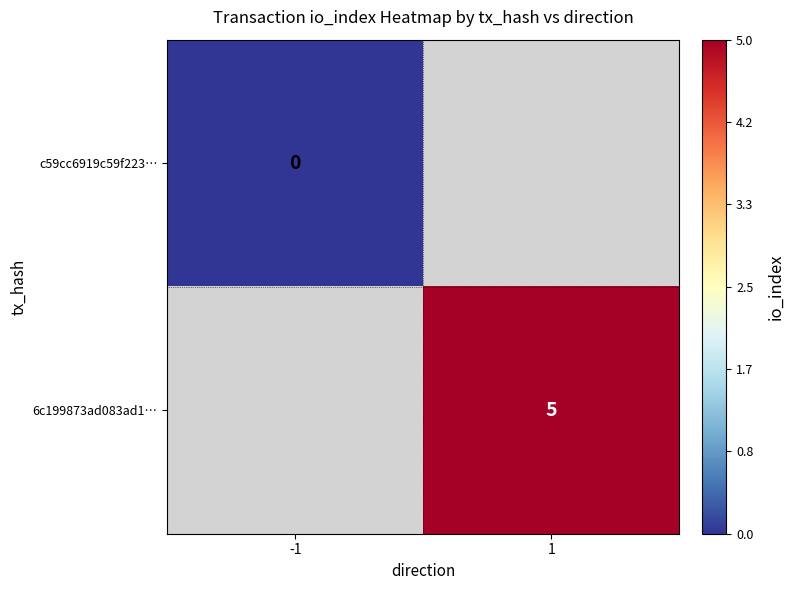

The value of 6c199873ad083ad1… at 1 is 2. True or false?

False